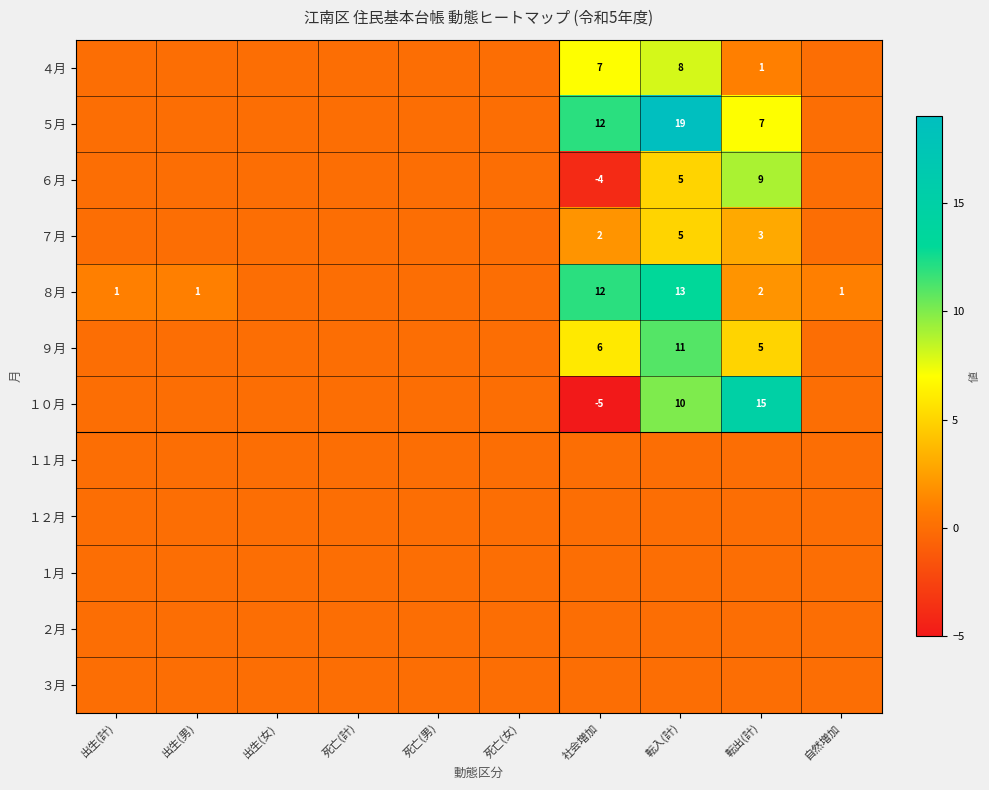

The ６月 series shows 6 at 転出(計). True or false?

False